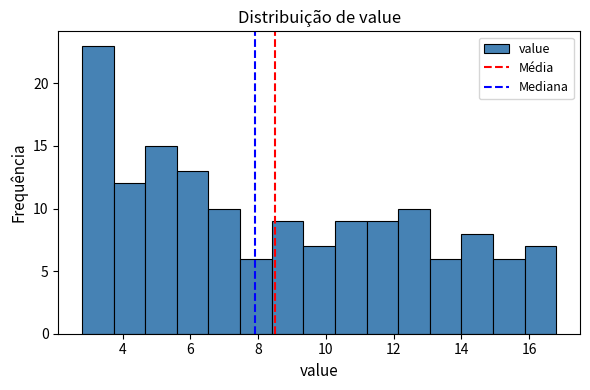

Reading left to right, transcribe this chart: for each bar, give the range it covers on the x-axis and its height. Neither the bar edges nor the heights are printed on the chart, so give them approximately, as read against the axes.

2.8 to 3.8: 23
3.8 to 4.6: 12
4.6 to 5.6: 15
5.6 to 6.6: 13
6.6 to 7.4: 10
7.4 to 8.4: 6
8.4 to 9.4: 9
9.4 to 10.2: 7
10.2 to 11.2: 9
11.2 to 12.2: 9
12.2 to 13.0: 10
13.0 to 14.0: 6
14.0 to 15.0: 8
15.0 to 15.8: 6
15.8 to 16.8: 7